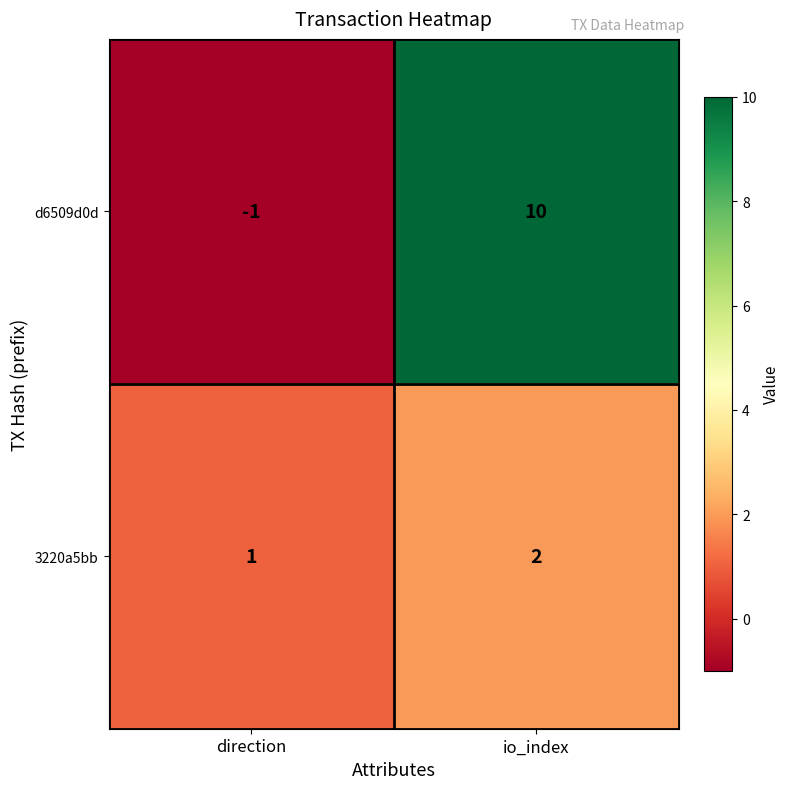

Between direction and io_index, which series saw the biggest shift?

d6509d0d